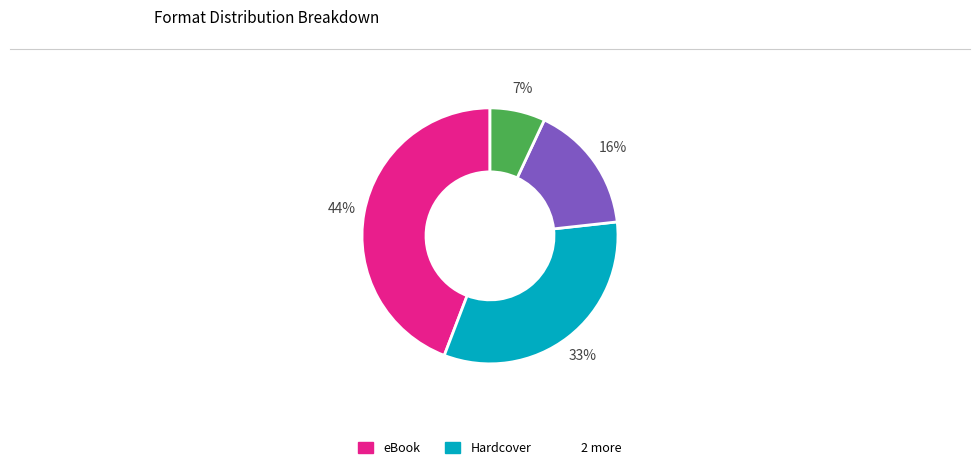

Does any single category account for the majority?

No